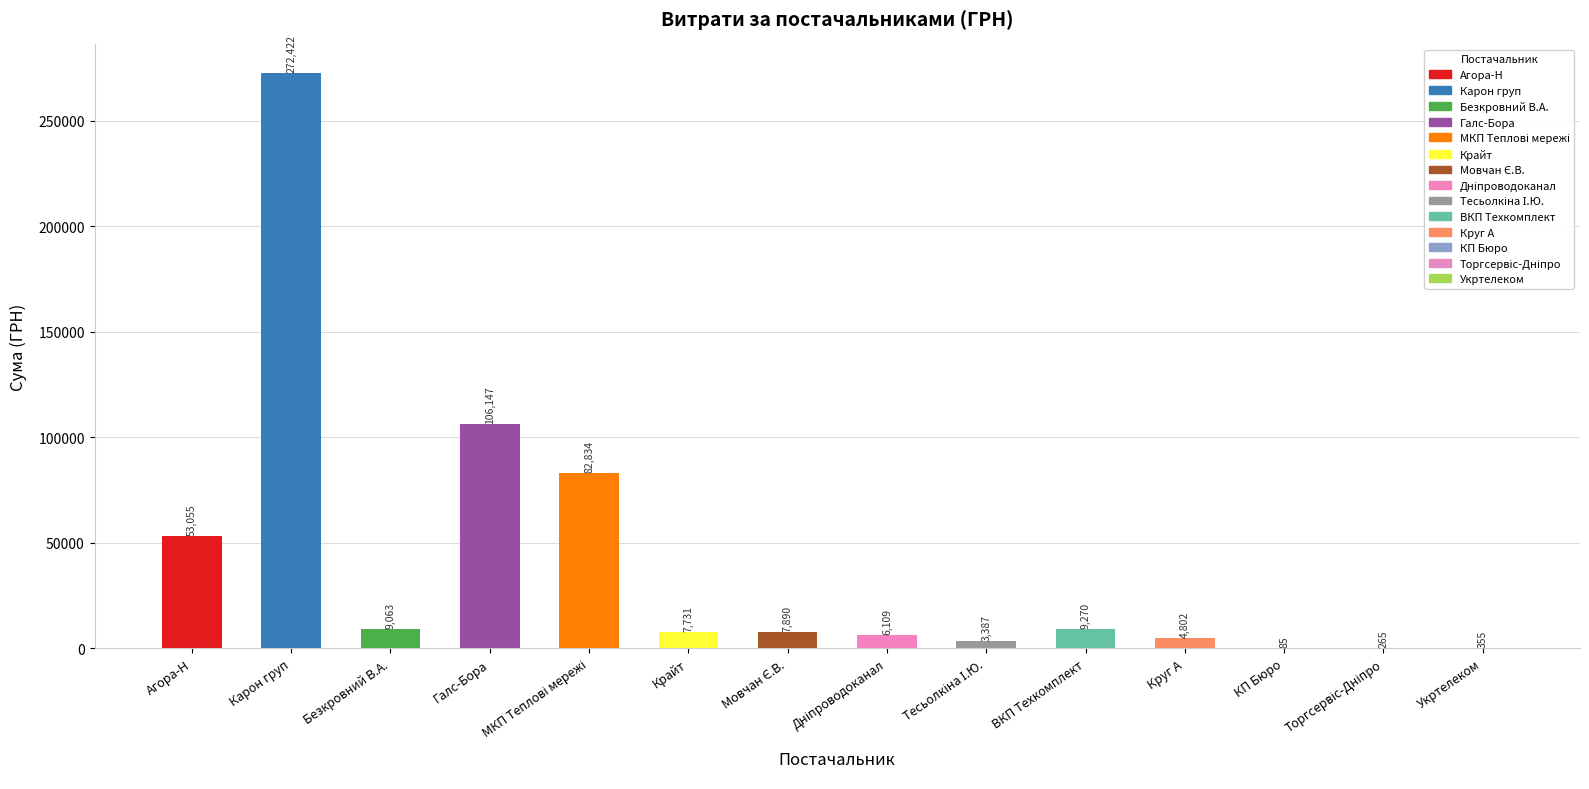

What is the ratio of the value at Агора-Н to the value at Крайт?

6.9